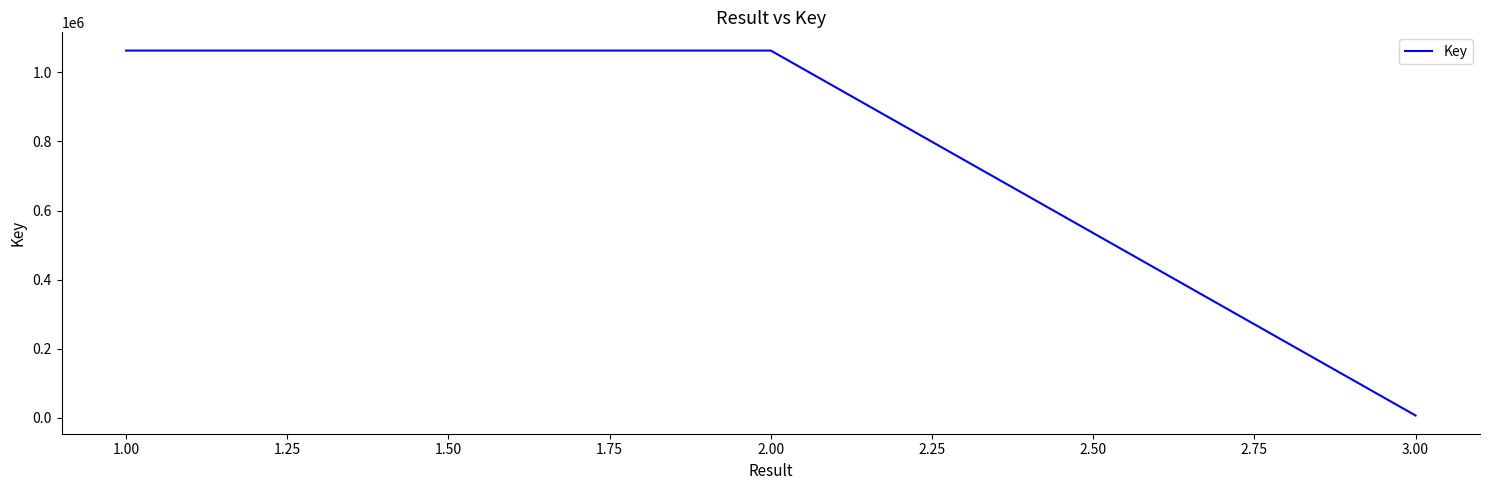

What is the difference between the maximum and minimum values?

1056881